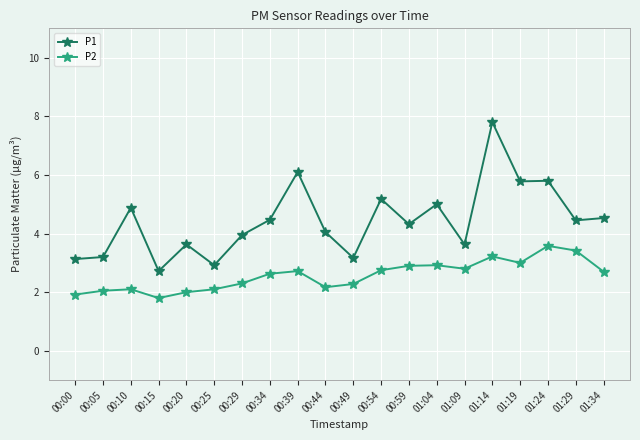

Which category has the highest value across all series?

01:14